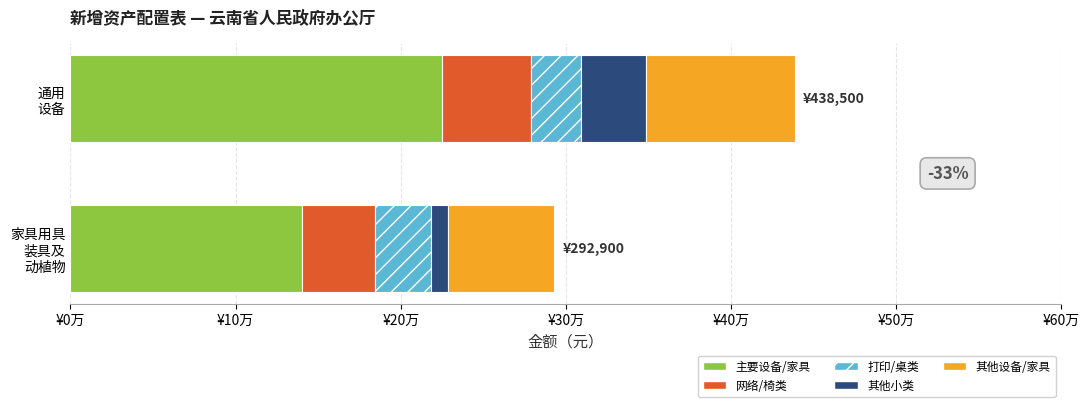

Reading right to left, list all the values displayed in this chart.

主要设备/家具: 140000	225000
网络/椅类: 44500	54000
打印/桌类: 34000	30000
其他小类: 10400	39500
其他设备/家具: 64000	90000